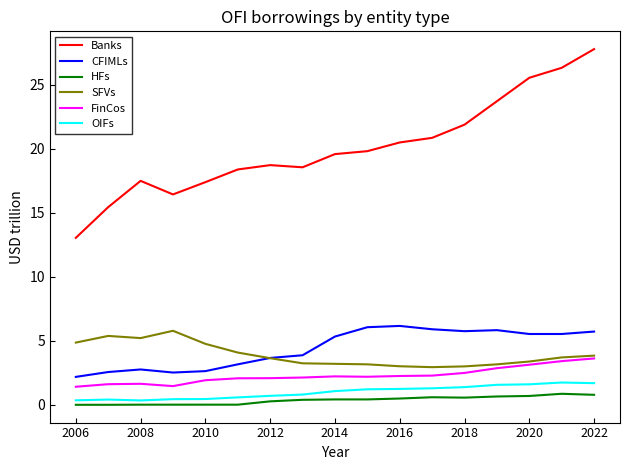

True or false: CFIMLs and Banks cross at least once.

False